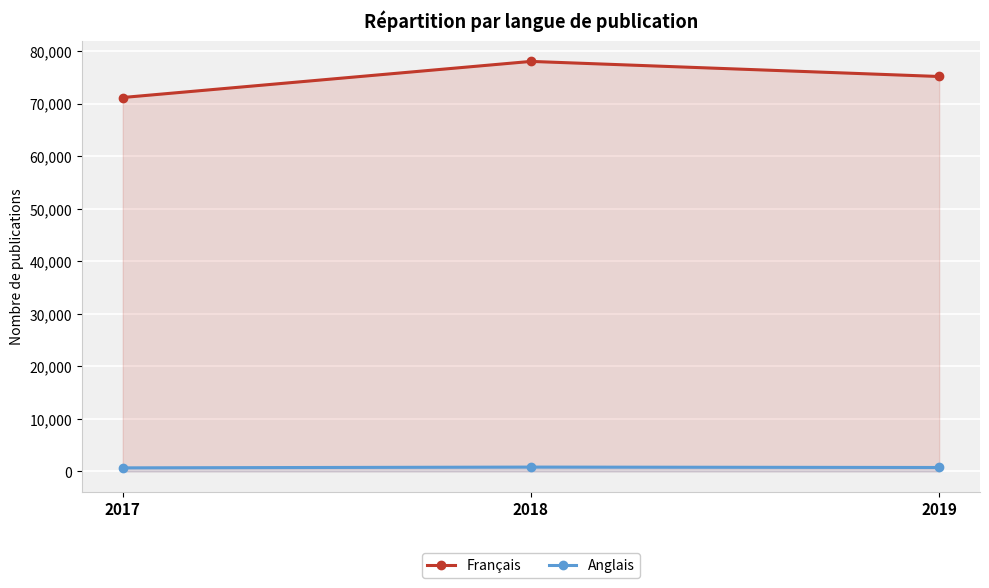

The value of Français at 2019 is 47860. True or false?

False